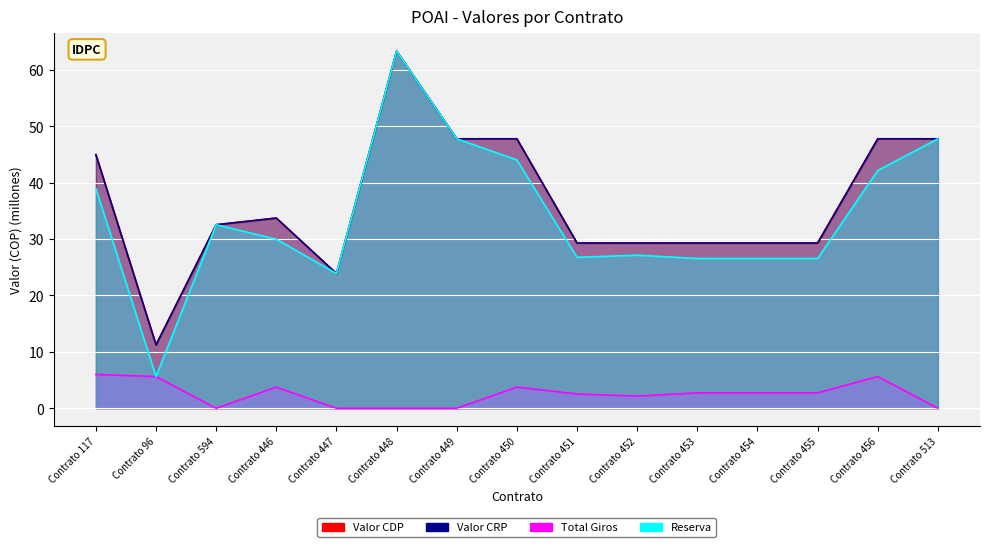

The Valor CRP series shows 12.7 at Contrato 447. True or false?

False